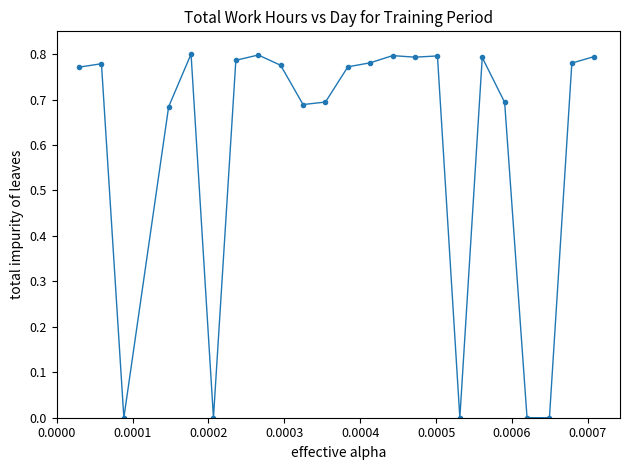

True or false: the data has more than 2 interior local peaks.

True